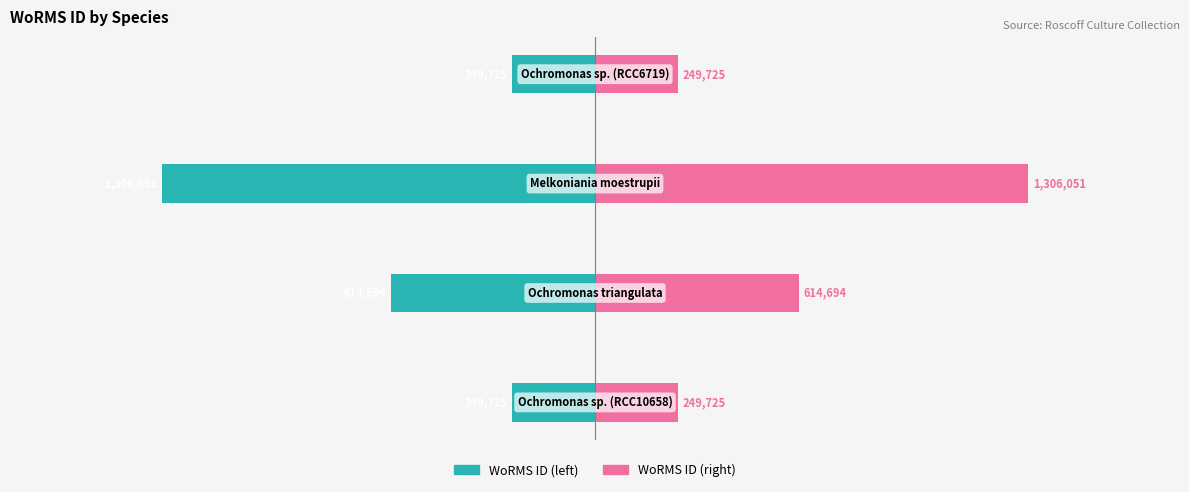

Count the WoRMS ID (right) values in the range 249725 to 1306051.

4